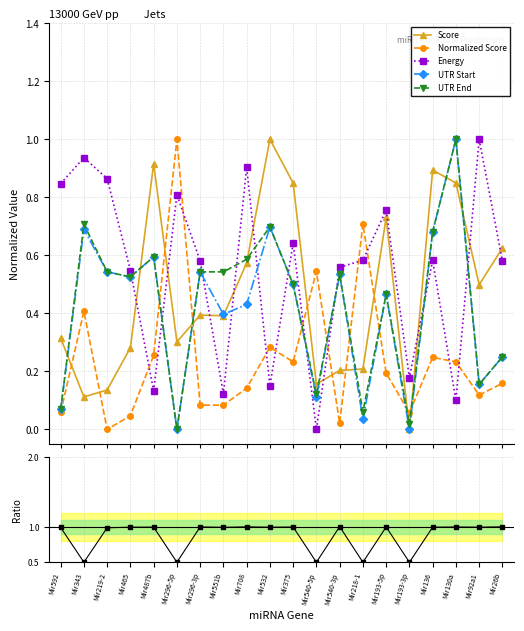

The UTR Start series shows 0.0 at Mir218-1. True or false?

False